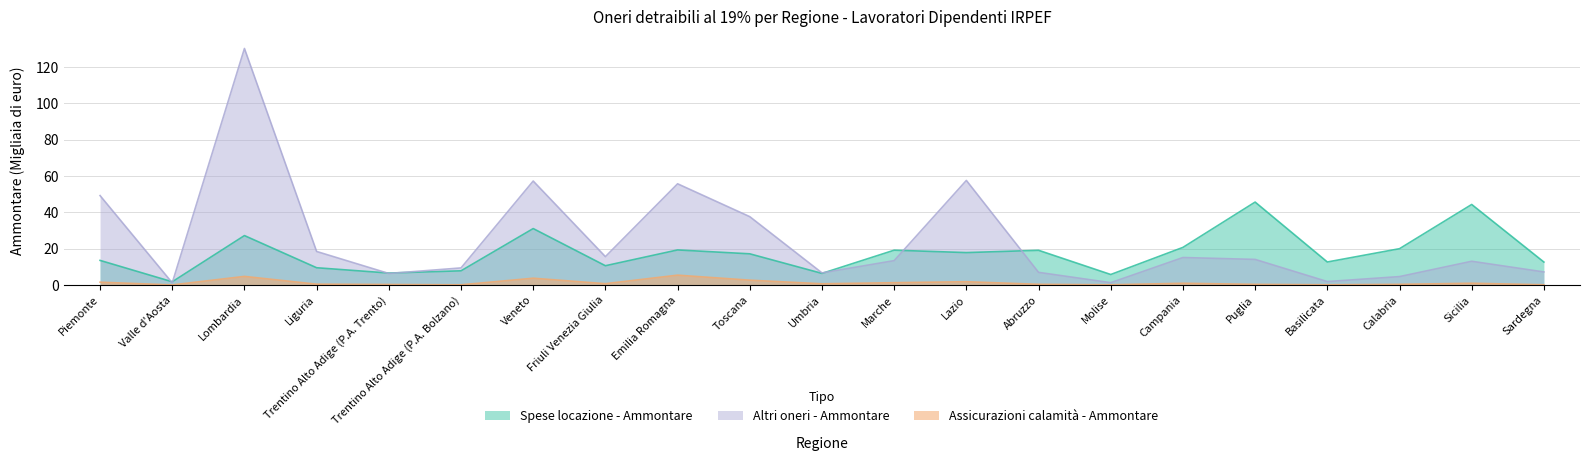

True or false: Spese locazione - Ammontare and Assicurazioni calamità - Ammontare cross at least once.

False